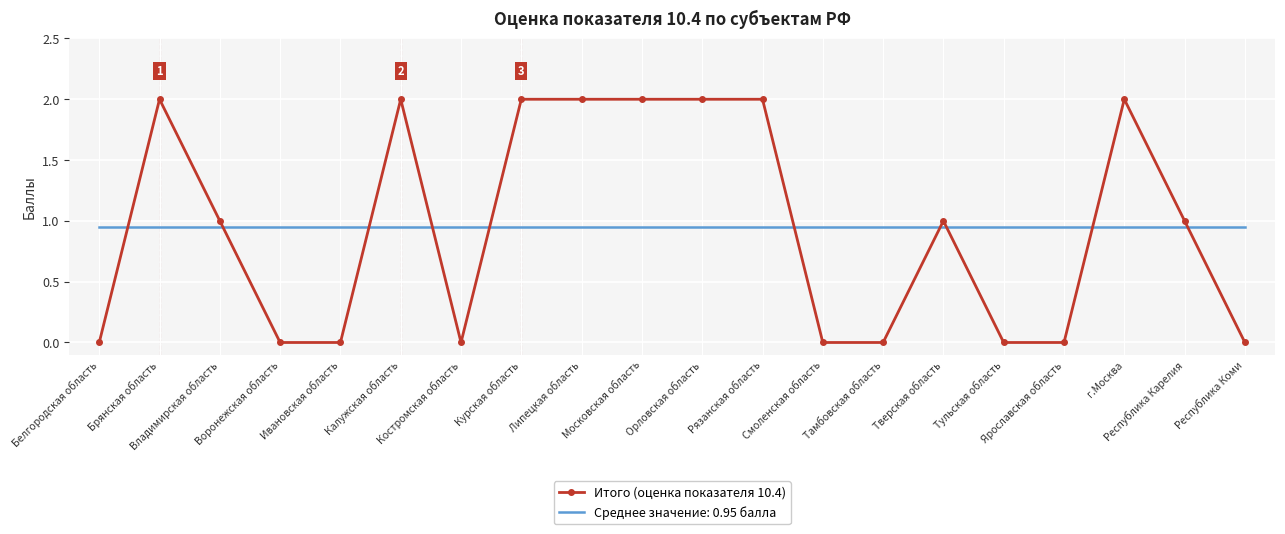

Which series has the widest spread of values?

Итого (оценка показателя 10.4)